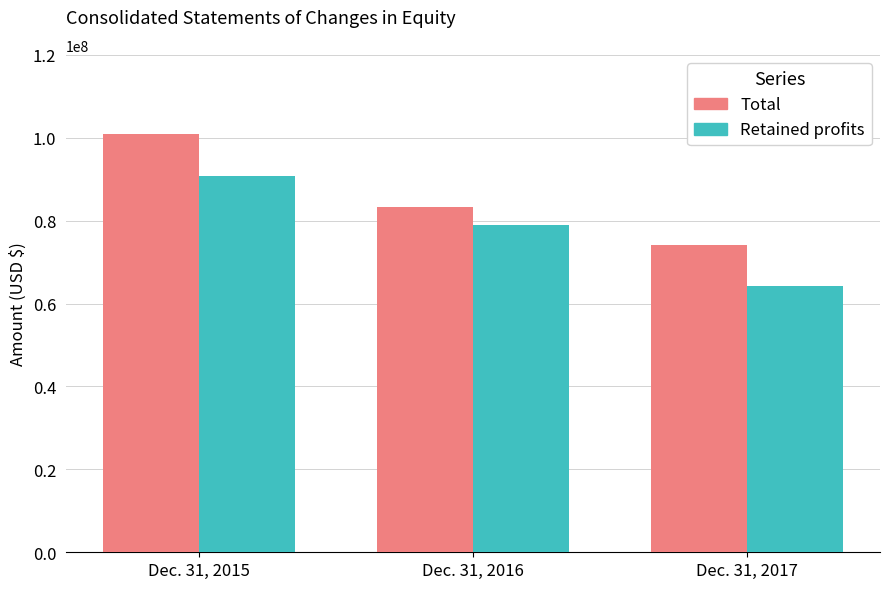

Rank the series by their maximum value, from lowest to highest.

Retained profits, Total